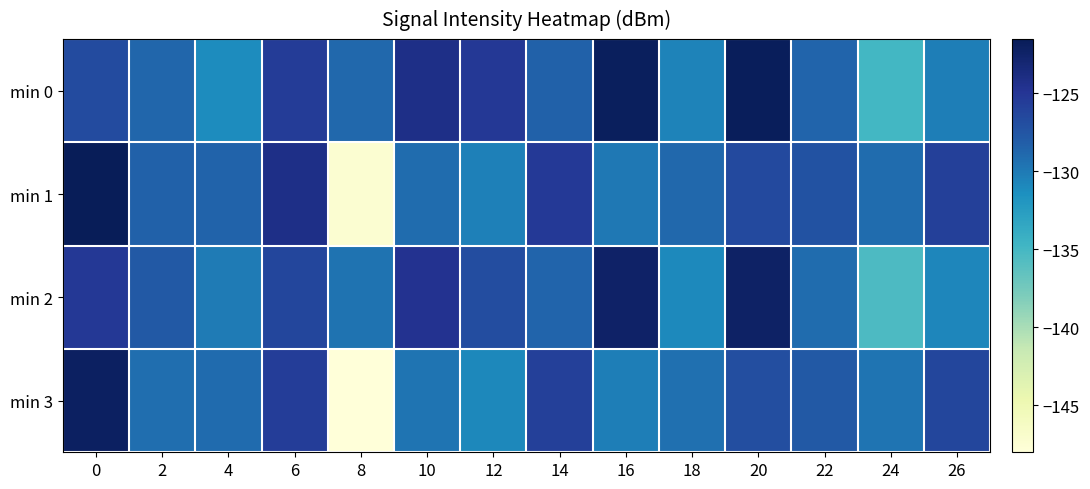

Reading left to right, transcribe all the data shown in this chart.

min 0: 0=-126.7	2=-128.7	4=-131.2	6=-125.5	8=-128.9	10=-124.1	12=-125.2	14=-128.4	16=-121.9	18=-130.6	20=-121.8	22=-128.6	24=-134.9	26=-130.3
min 1: 0=-121.5	2=-128.4	4=-128.5	6=-124.2	8=-147.4	10=-129.1	12=-130.4	14=-125.3	16=-129.8	18=-128.8	20=-126.5	22=-127.3	24=-129.1	26=-125.8
min 2: 0=-125.2	2=-127.8	4=-130.1	6=-126.3	8=-129.5	10=-124.7	12=-126.9	14=-128.6	16=-122.4	18=-131.0	20=-122.3	22=-129.1	24=-135.4	26=-130.8
min 3: 0=-122.1	2=-129.2	4=-129.0	6=-125.6	8=-148.0	10=-129.6	12=-130.9	14=-125.8	16=-130.3	18=-129.3	20=-127.0	22=-127.8	24=-129.6	26=-126.3